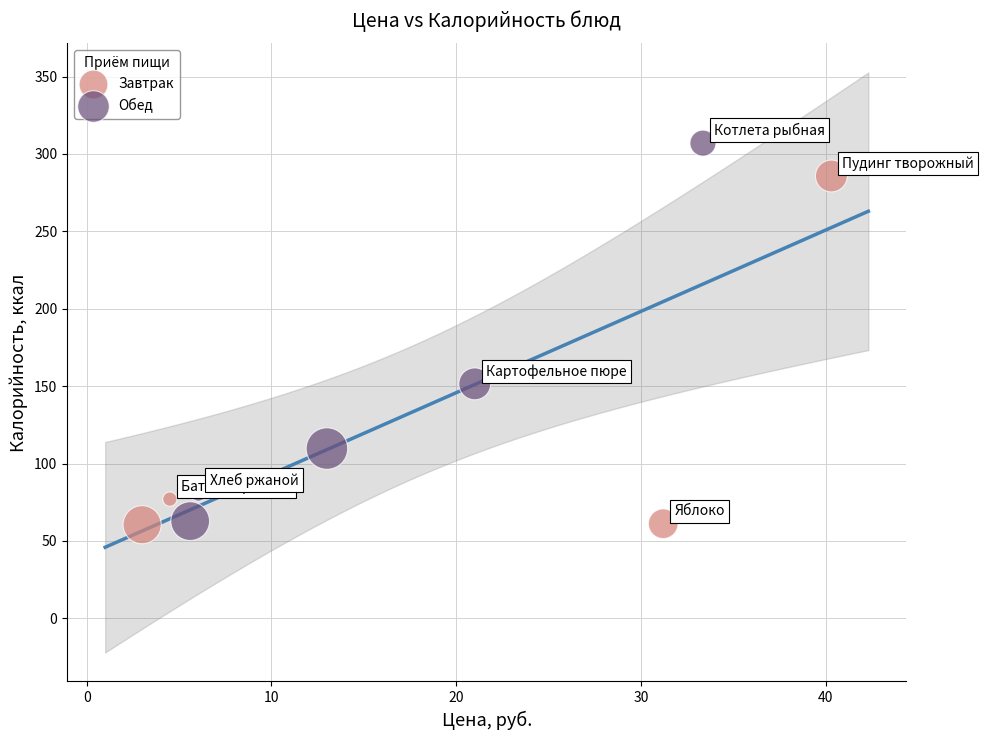

Which series has the largest Y range (max minus min)?

Обед